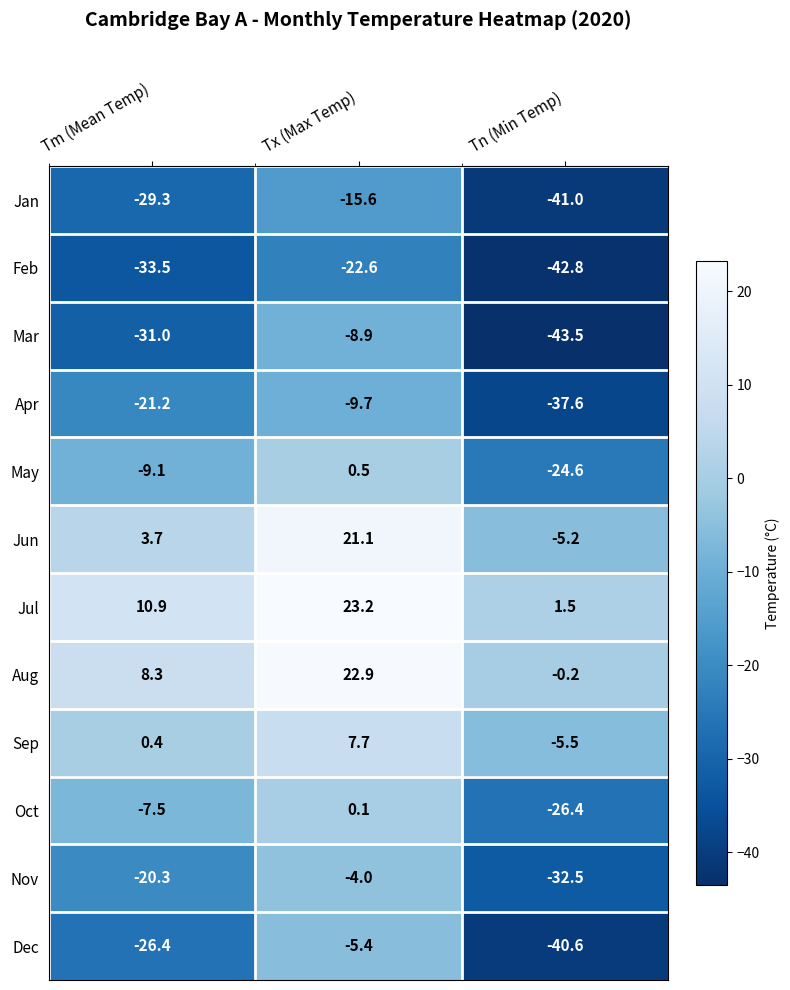

What is the sum of the Mar values at Tm (Mean Temp) and Tx (Max Temp)?

-39.9